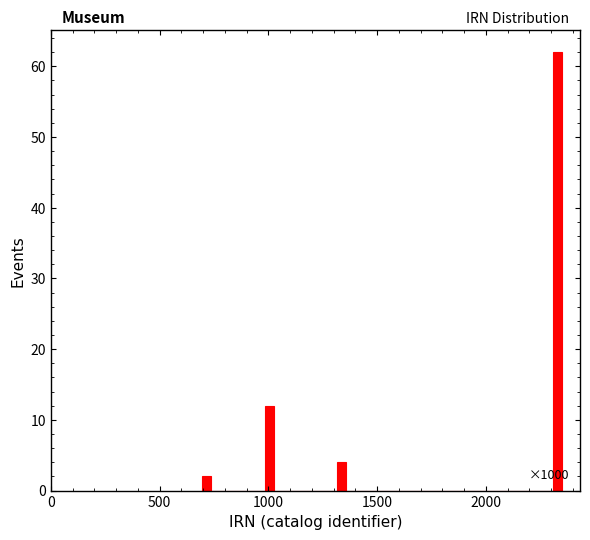

Around what value on the x-axis is the tallest bar? Give the approximate position of its centre, as read against the axis.

2350